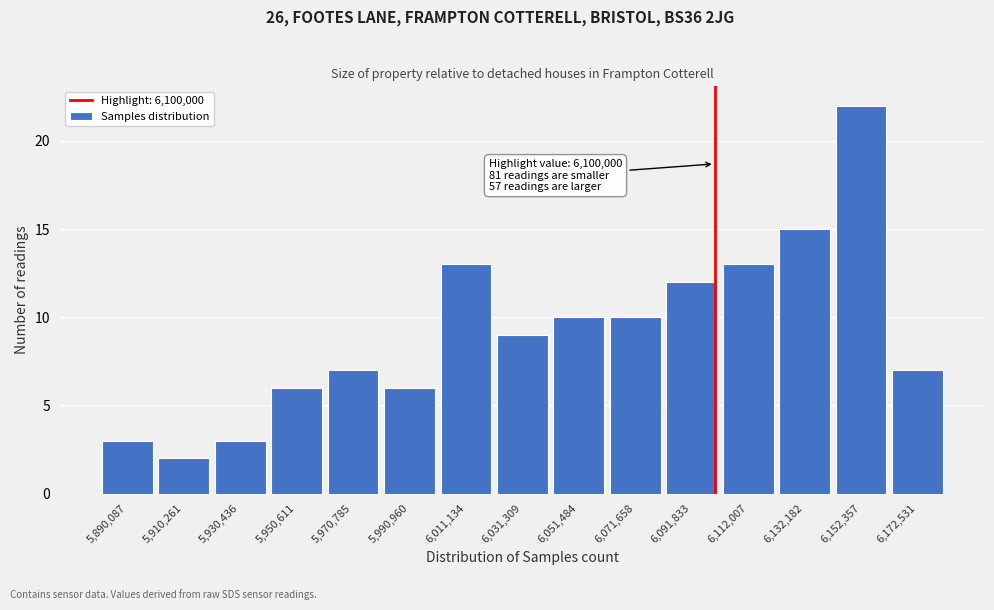

Which range on the x-axis has the tallest bar?

6140000 to 6160000